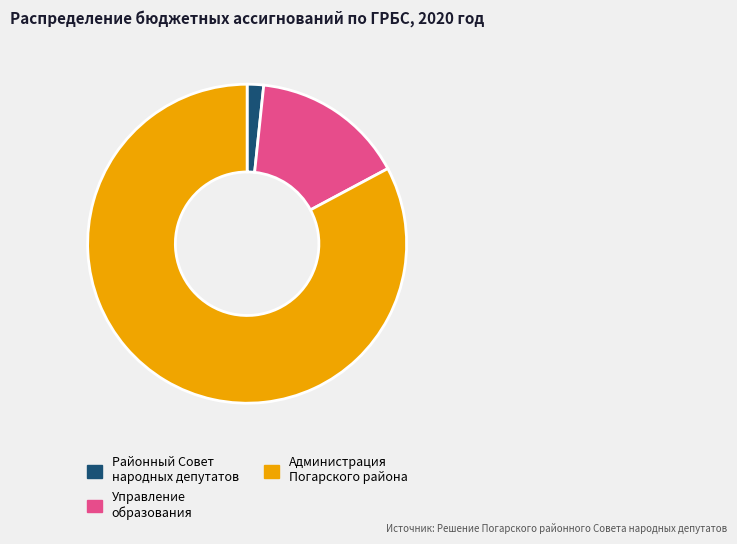

Combined, do Районный Совет народных депутатов and Управление образования account for over 50%?

No